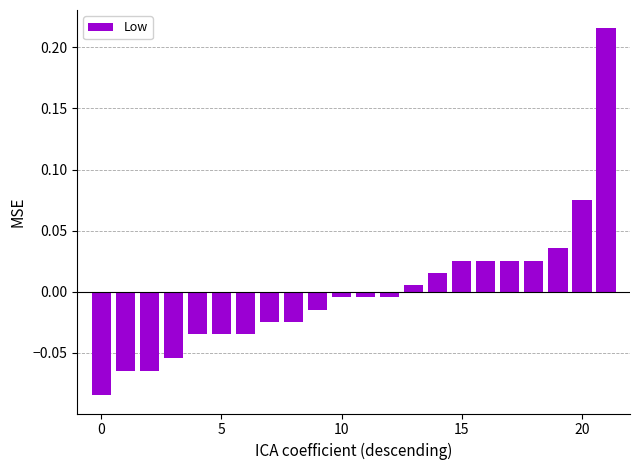

What is the difference between the maximum and minimum values?

0.3